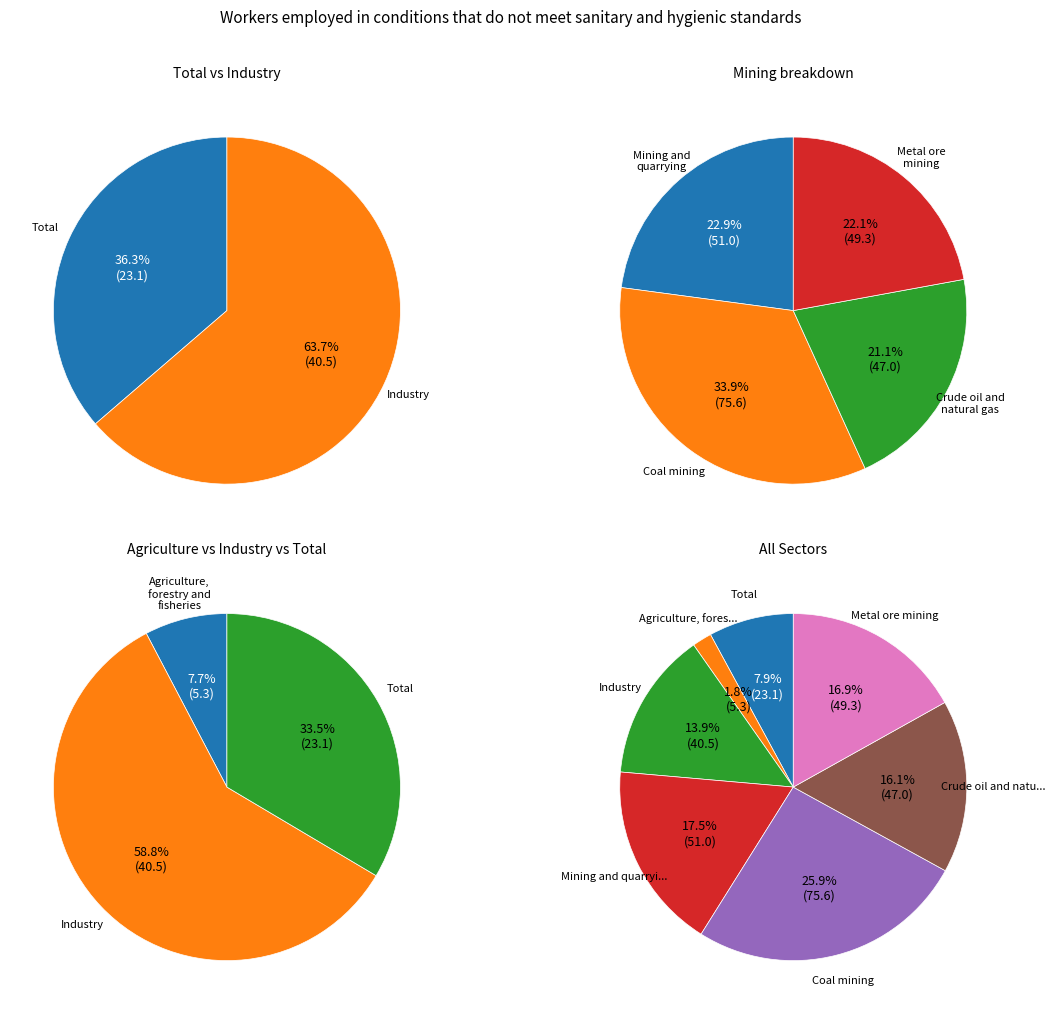

What is the change in value from Total to Coal mining?

+52.5